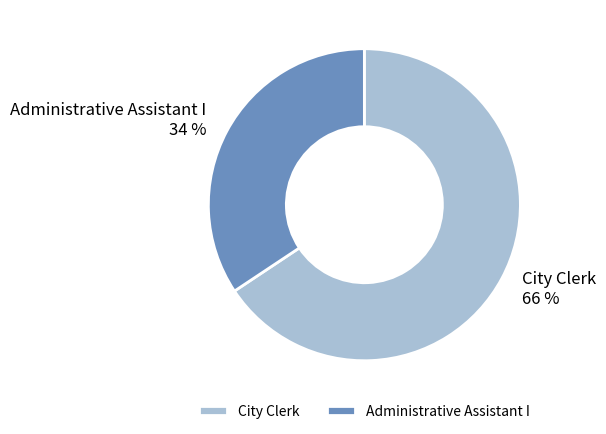

What is the ratio of the value at City Clerk to the value at Administrative Assistant I?

1.9